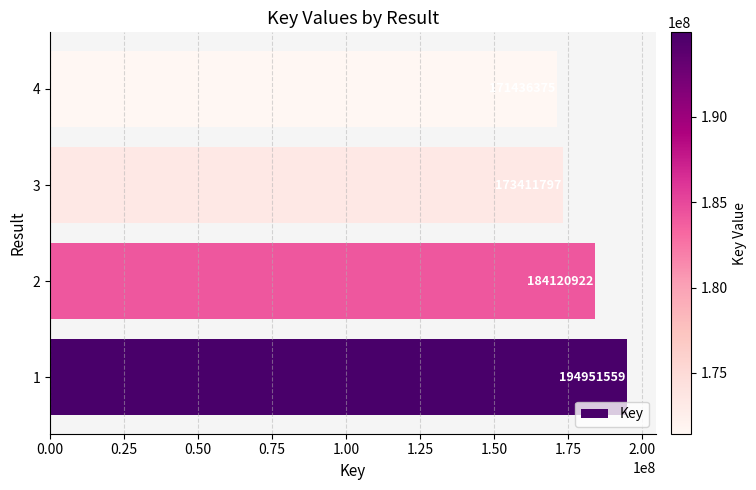

What is the sum of the values at 1 and 3?

368363356